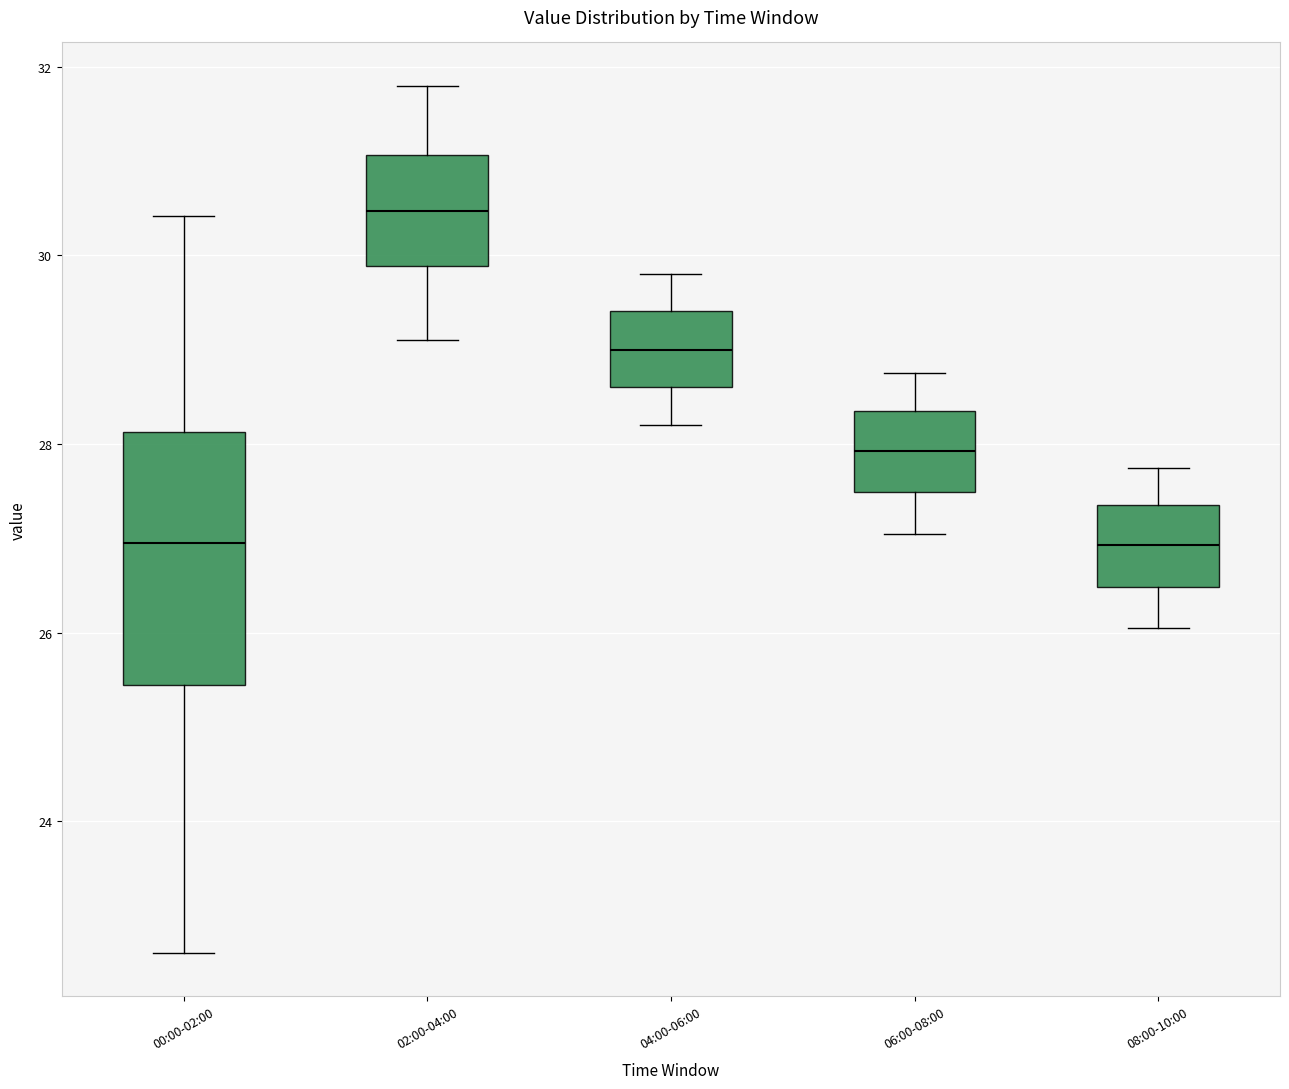

Which box is the tallest, from its lower edge to its upper edge?

00:00-02:00